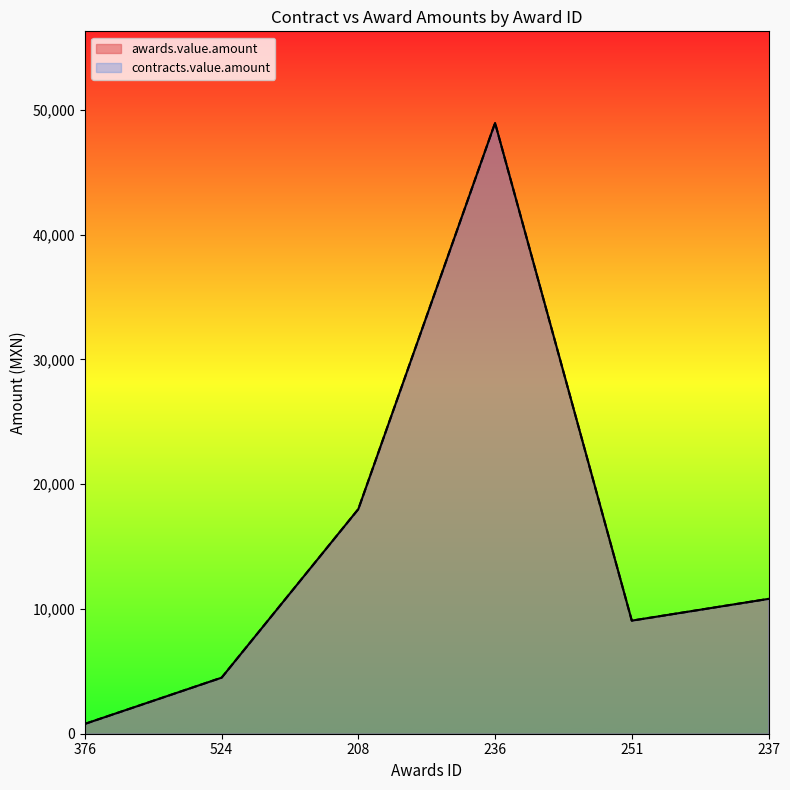

What is the label of the 5th point from the left?

251